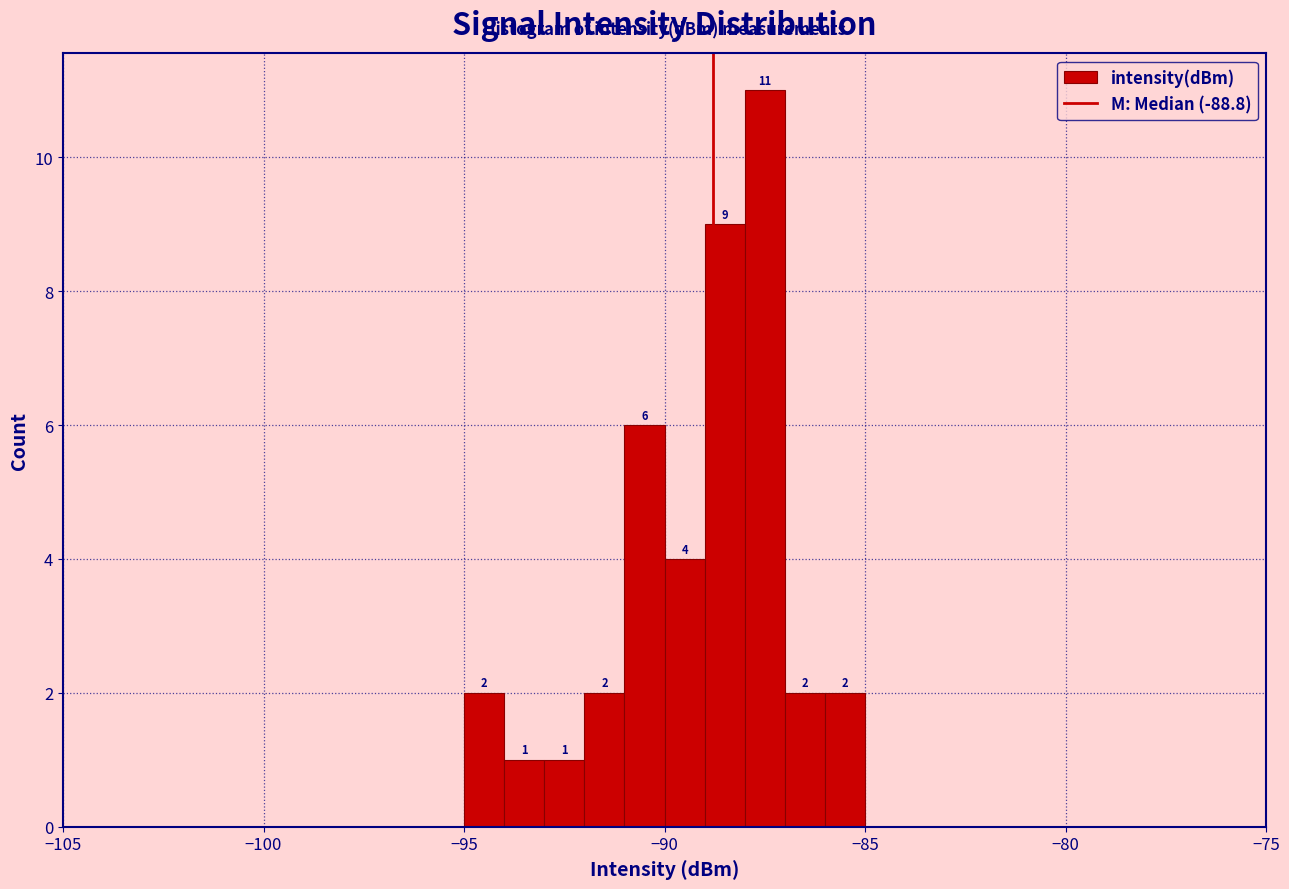

Read against the x-axis, roughly where is the centre of the tallest bar?

-87.5